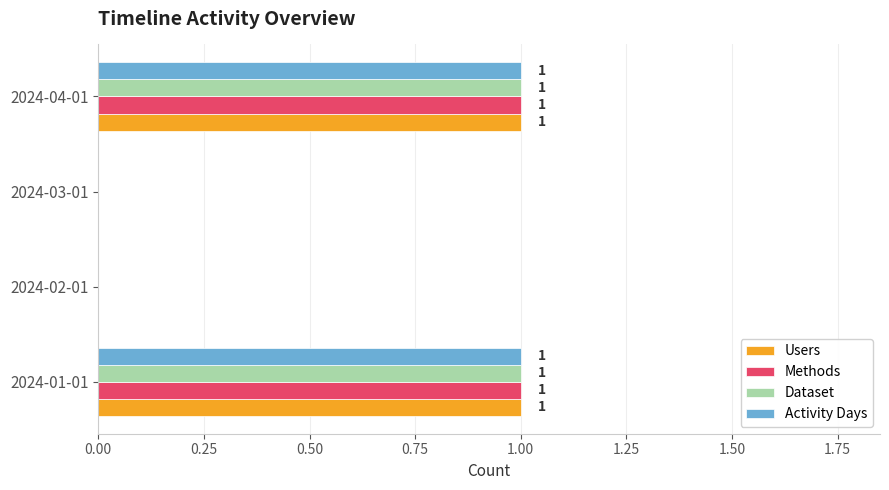

How many Activity Days values are between 0 and 1?

4